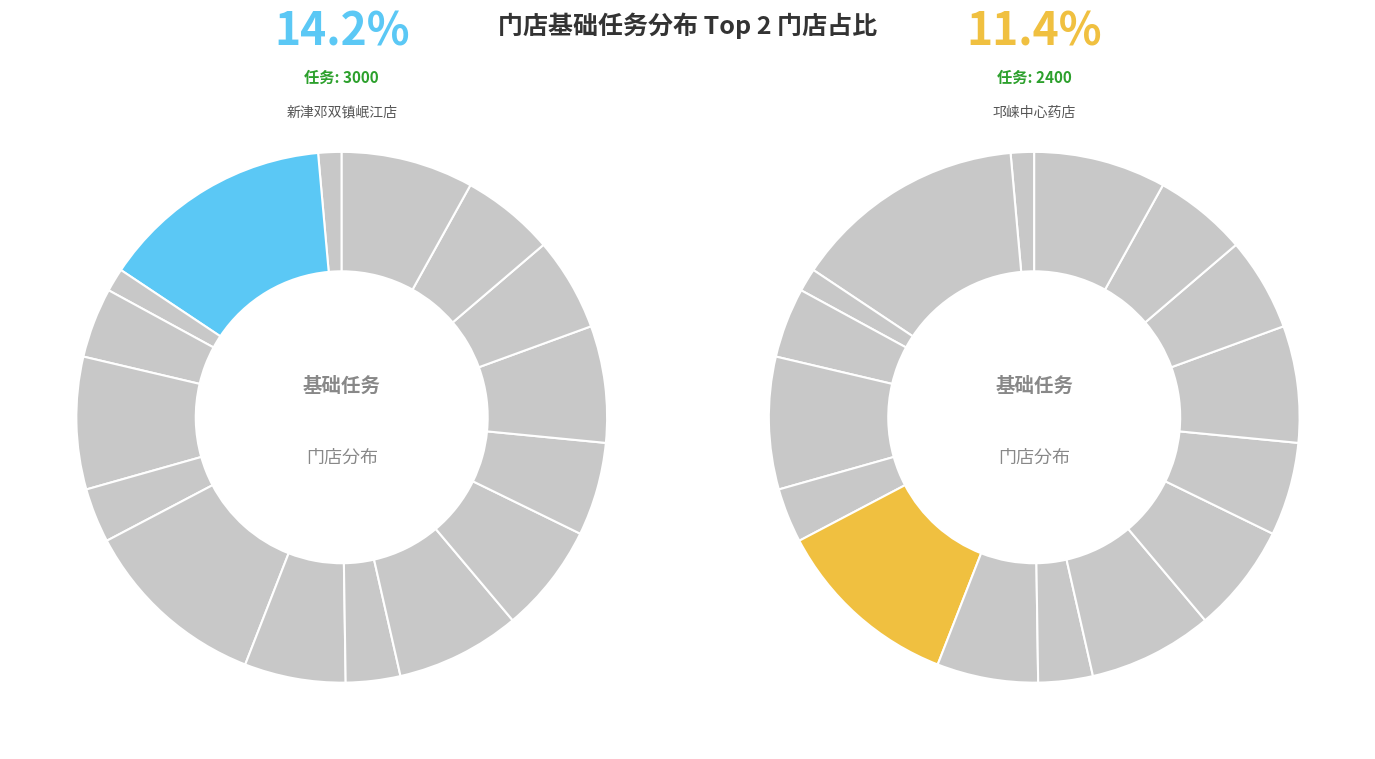

Rank the categories by value from highest to lowest.

新津邓双镇岷江店, 邛崃中心药店, 临邛镇洪川小区药店, 五津西路药店, 桃源药店, 东街药店, 晋源镇东壕沟段药店, 临邛镇长安大道药店, 沙渠镇方圆路药店, 子龙路店, 安仁镇千禧街药店, 新场镇文昌街药店, 兴义镇万兴路药店, 羊安镇永康大道药店, 临邛镇翠荫街药店, 武阳西路药店